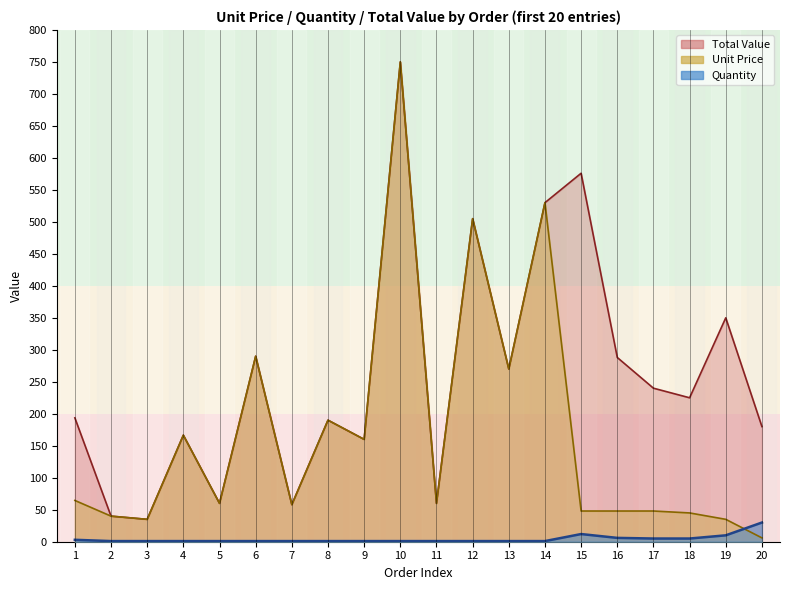

At which label does Unit Price first exceed 60?

1